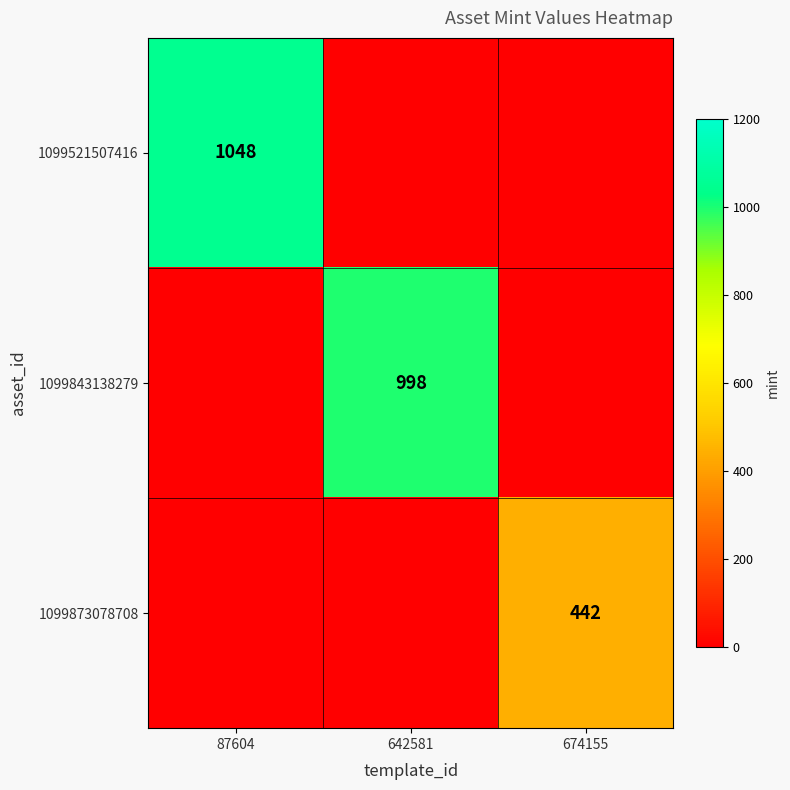

The 1099521507416 series shows 1048 at 87604. True or false?

True